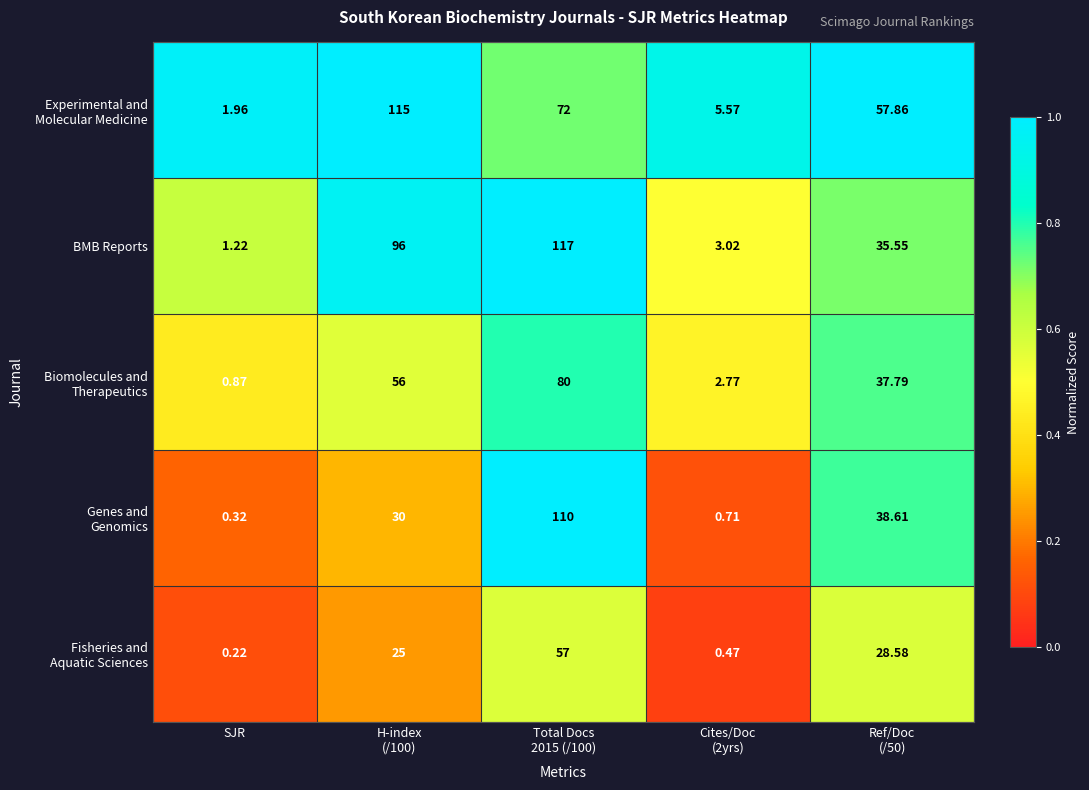

How many categories are shown in the chart?

5